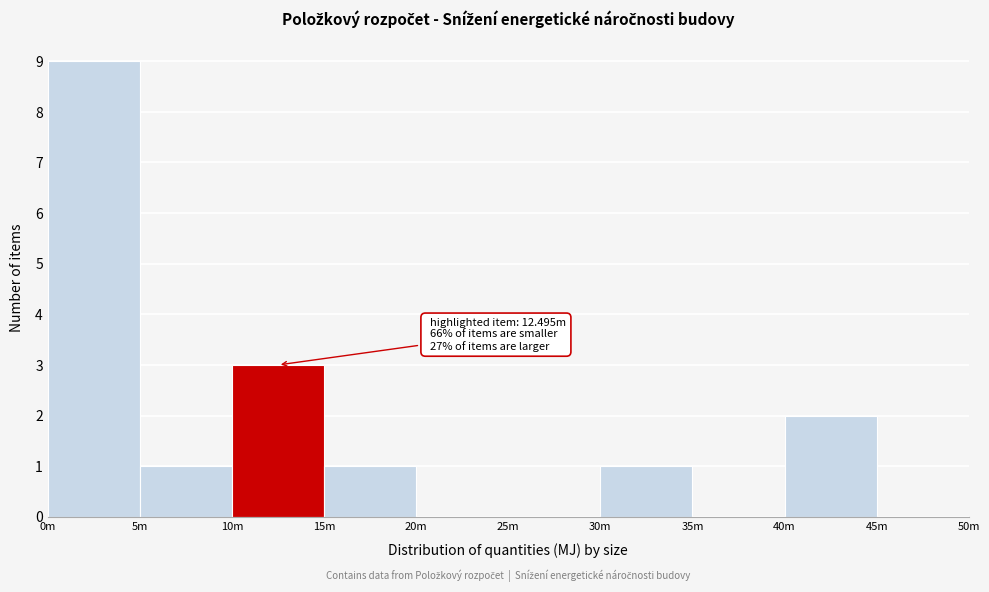

Reading left to right, transcribe all the data shown in this chart.

0m=9	5m=1	10m=3	15m=1	20m=0	25m=0	30m=1	35m=0	40m=2	45m=0